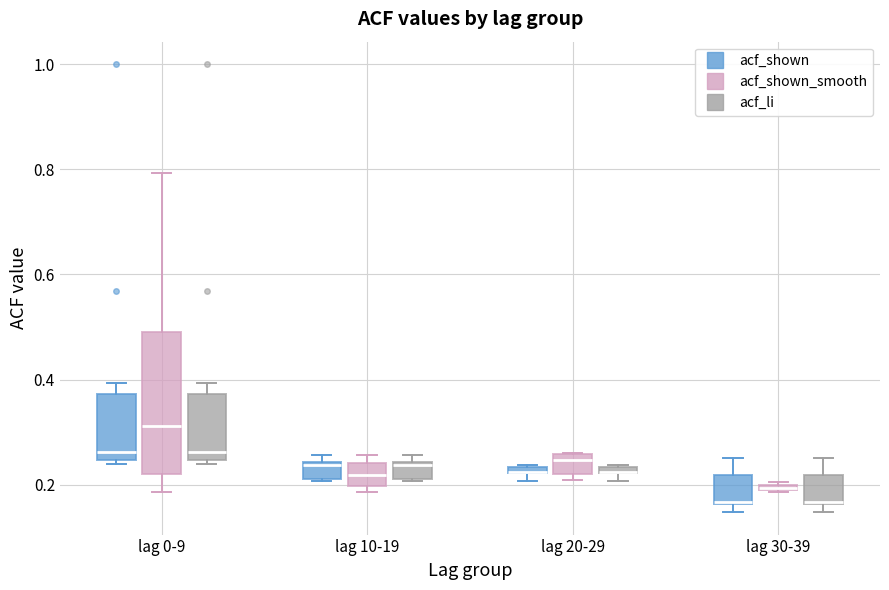

Where is the lower edge of the box for lag 0-9 (acf_shown) on the y-axis? The values are not printed on the chart, so give them approximately, as read against the axis.

0.24